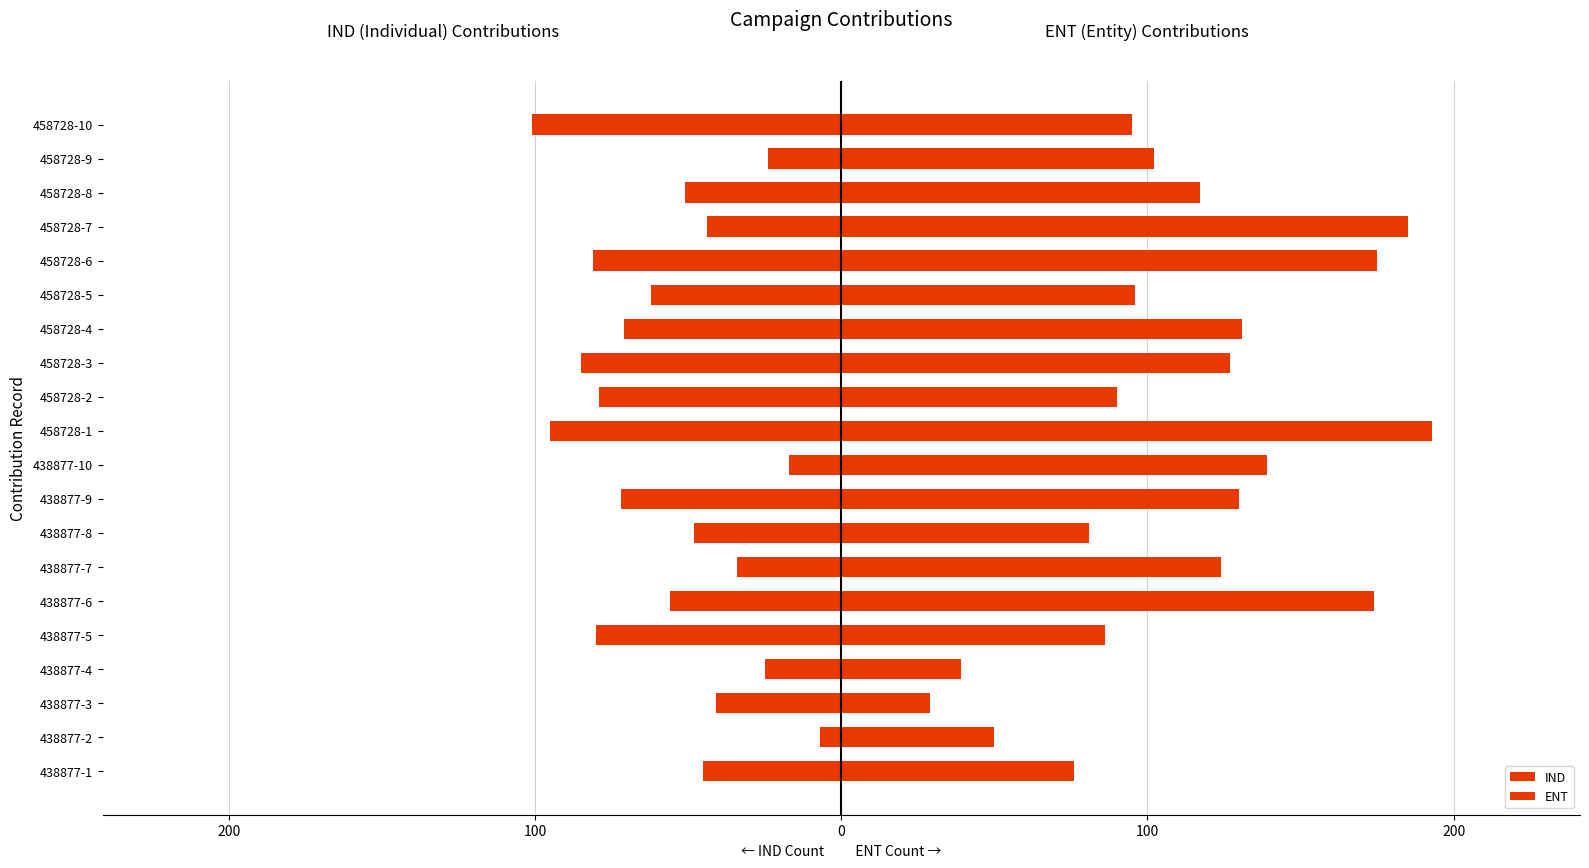

Which series has the largest range (max minus min)?

ENT